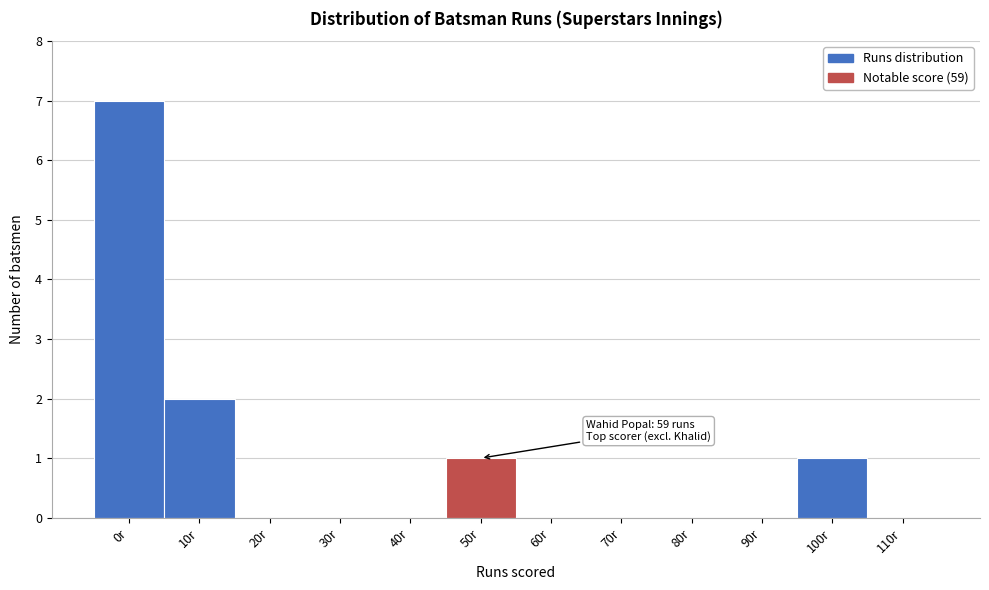

Reading left to right, list all the values displayed in this chart.

0r=7	10r=2	20r=0	30r=0	40r=0	50r=1	60r=0	70r=0	80r=0	90r=0	100r=1	110r=0